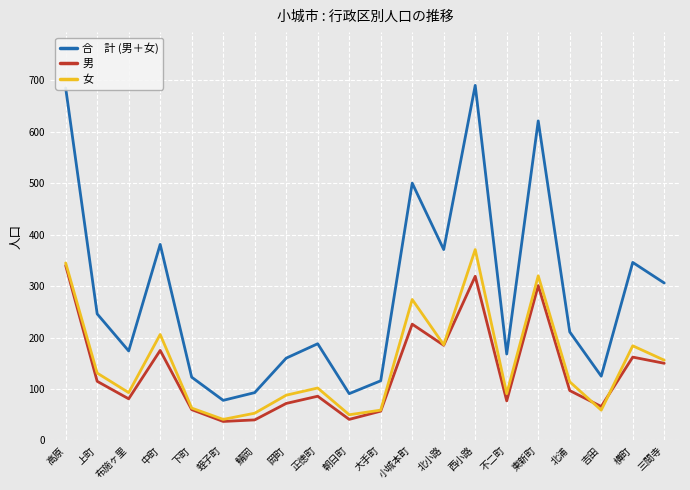

What is the maximum value shown in the chart?

690